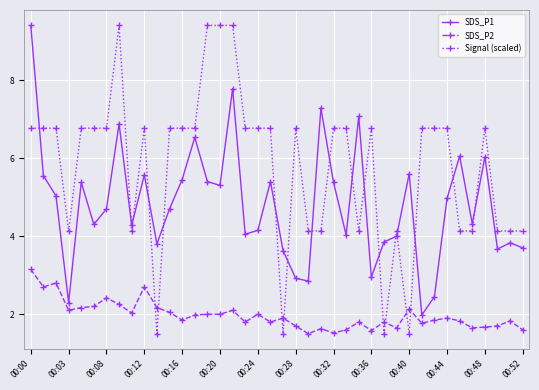

At how many categories does at least one series exceed 2?

40